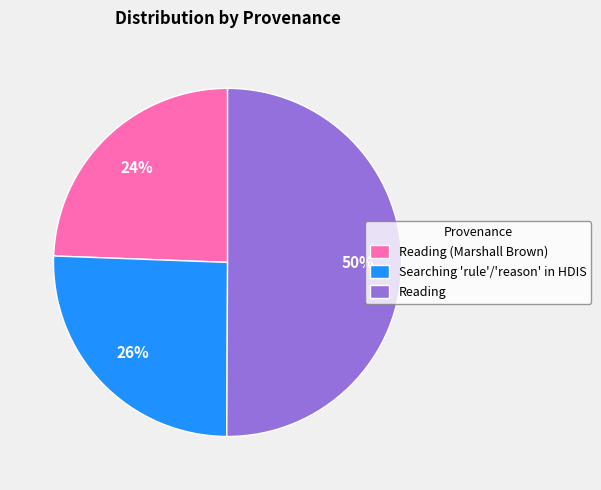

Is it true that Reading is 38% of the pie?

False